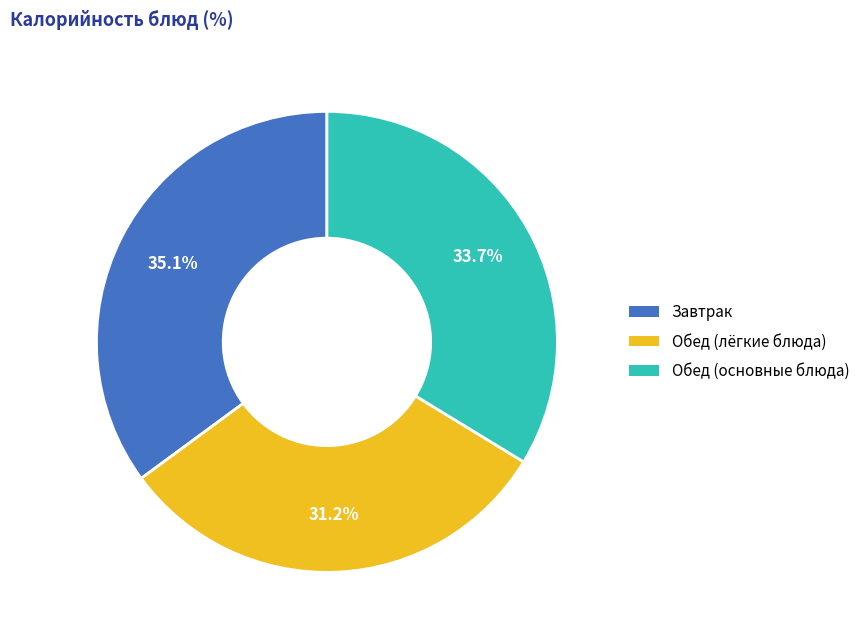

Rank the categories by value from highest to lowest.

Завтрак, Обед (основные блюда), Обед (лёгкие блюда)